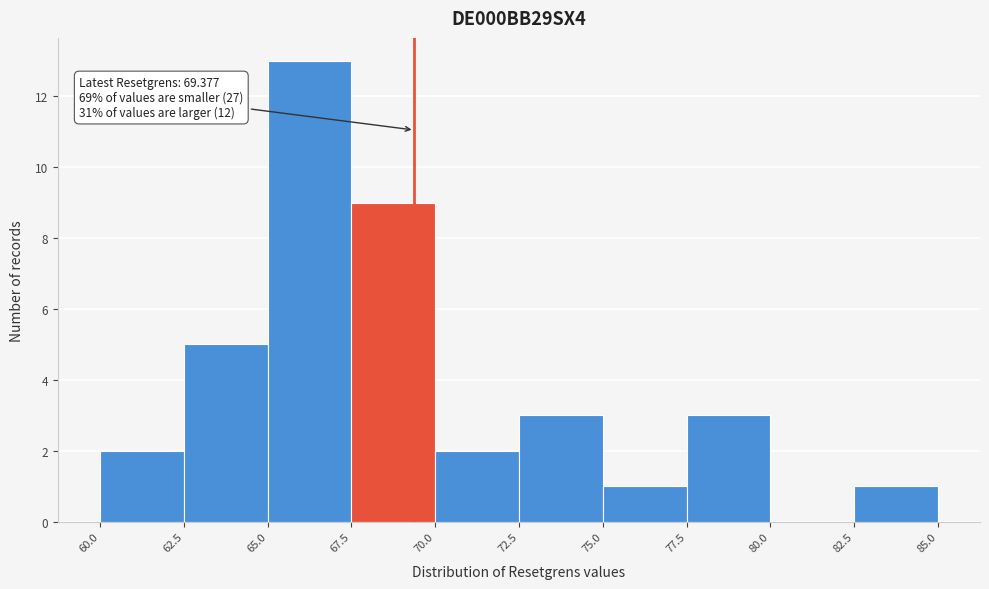

Which range on the x-axis has the tallest bar?

65.0 to 67.5